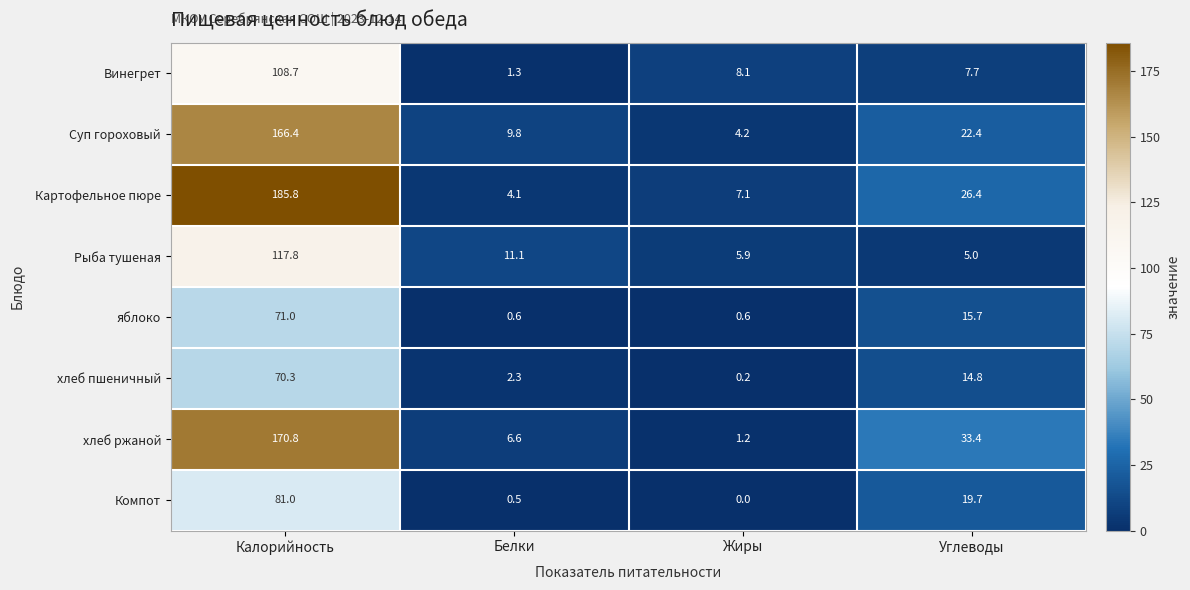

What is the maximum value shown in the chart?

185.8